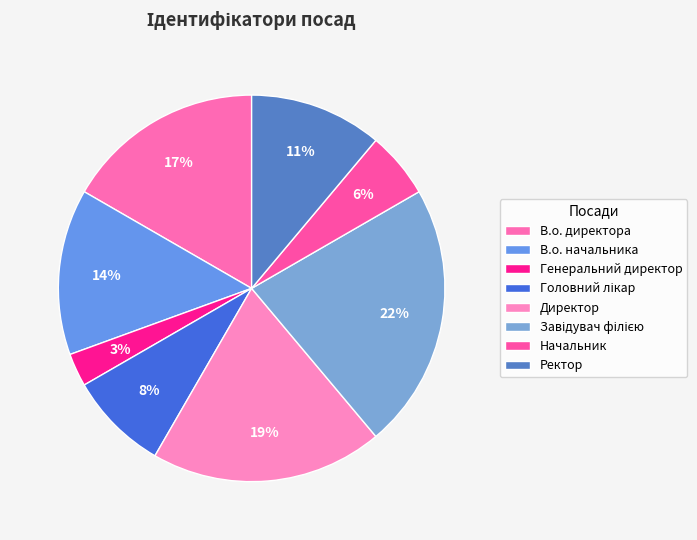

What percentage do Генеральний директор and Головний лікар together represent?

11.1%